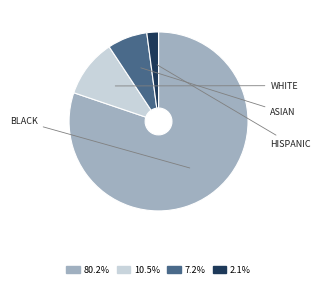

Is there any slice that represents more than half of the pie?

Yes